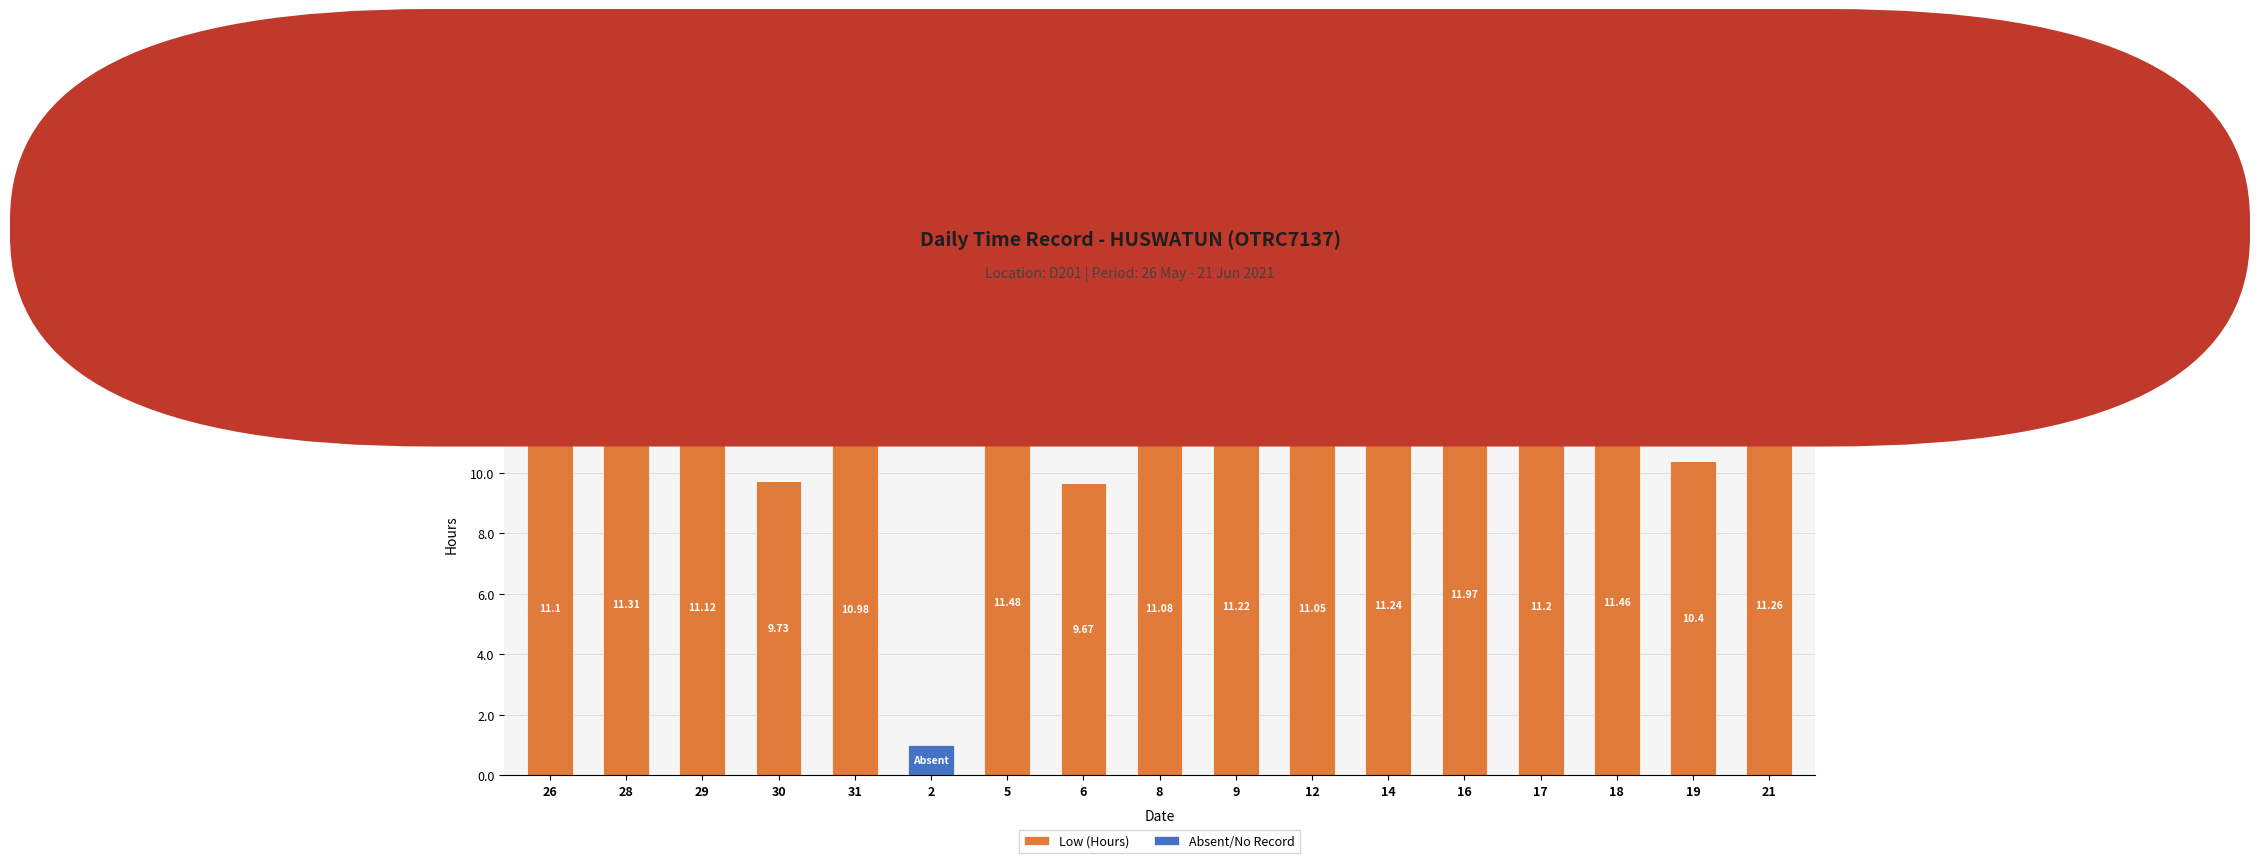

What is the average value of the Low (Hours) series?

10.4